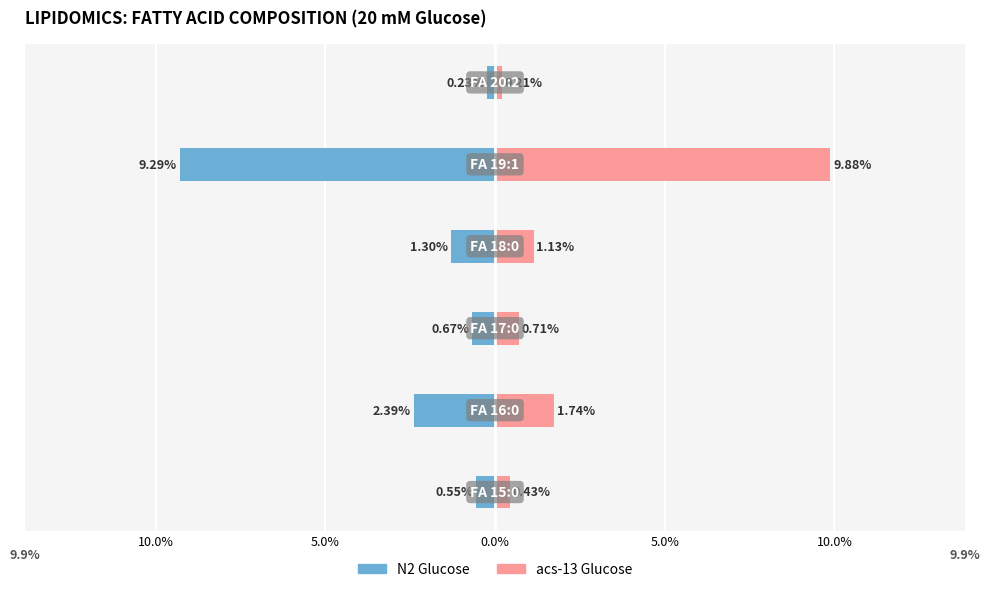

Reading left to right, what are all the values shown in this chart?

N2 Glucose: 15.0%=-0.6	10.0%=-2.4	5.0%=-0.7	0.0%=-1.3	5.0%=-9.3	10.0%=-0.2
acs-13 Glucose: 15.0%=0.4	10.0%=1.7	5.0%=0.7	0.0%=1.1	5.0%=9.9	10.0%=0.2